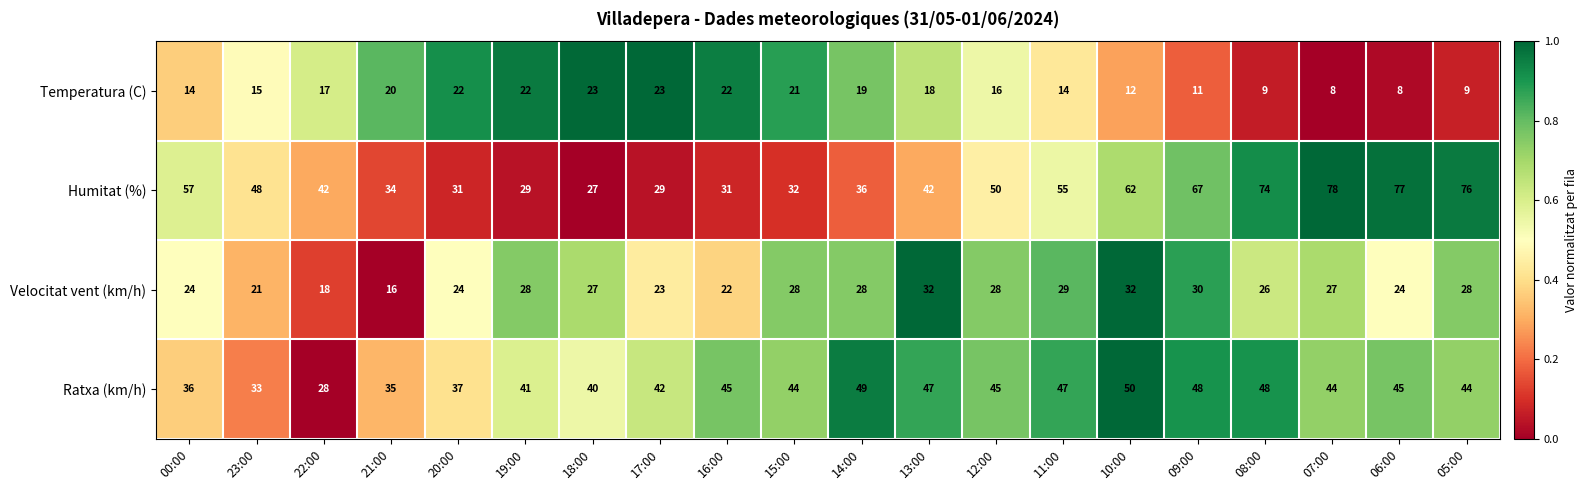

Between 17:00 and 06:00, which series saw the biggest shift?

Humitat (%)